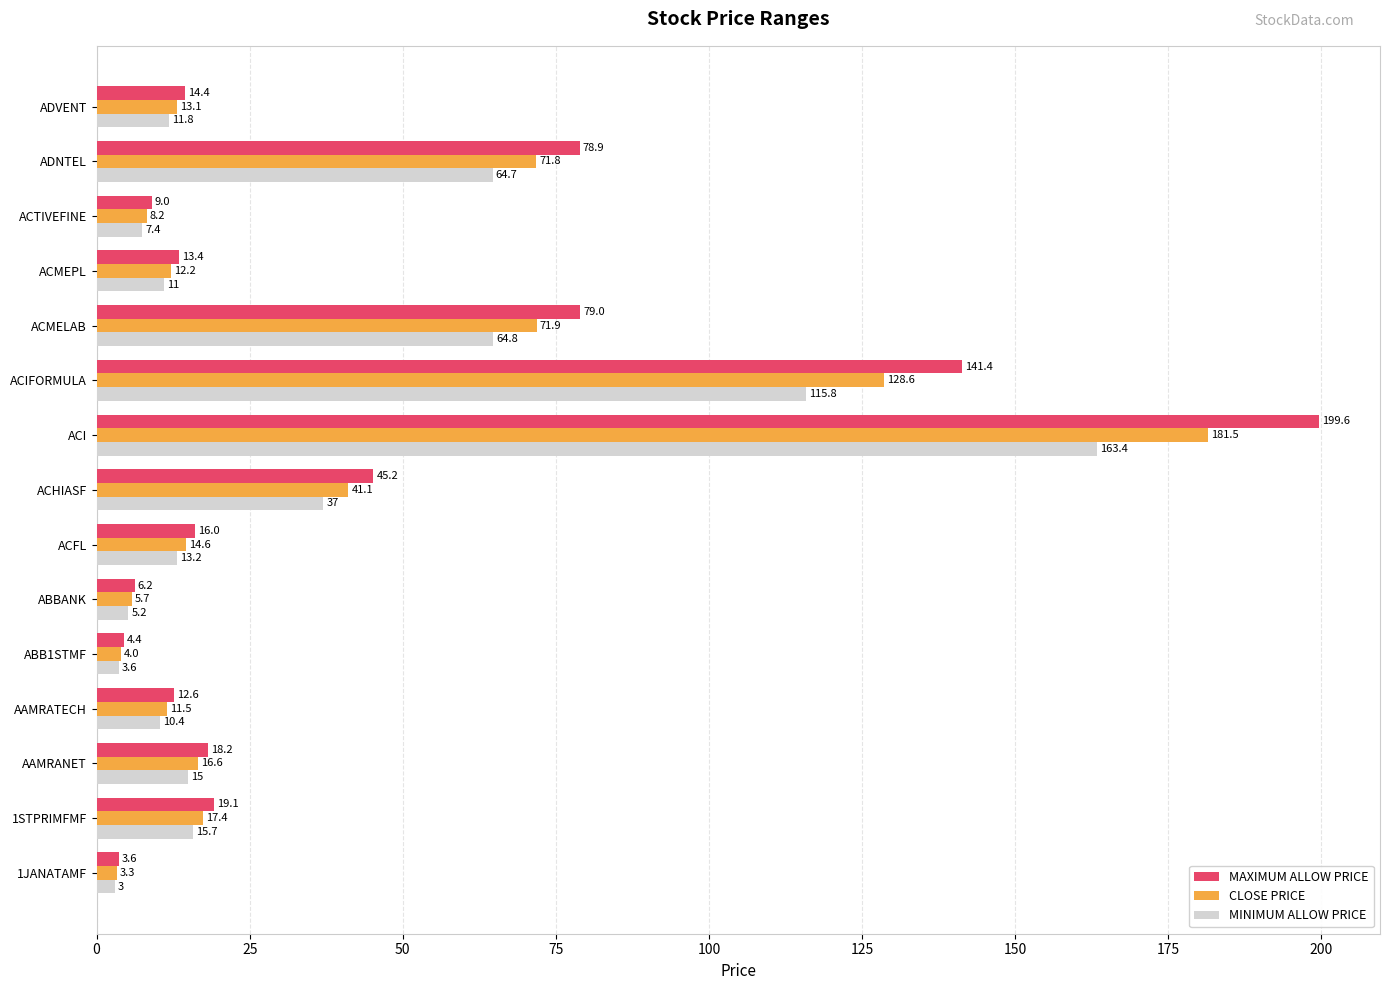

What is the difference between the second highest and minimum values in the MINIMUM ALLOW PRICE series?

112.8